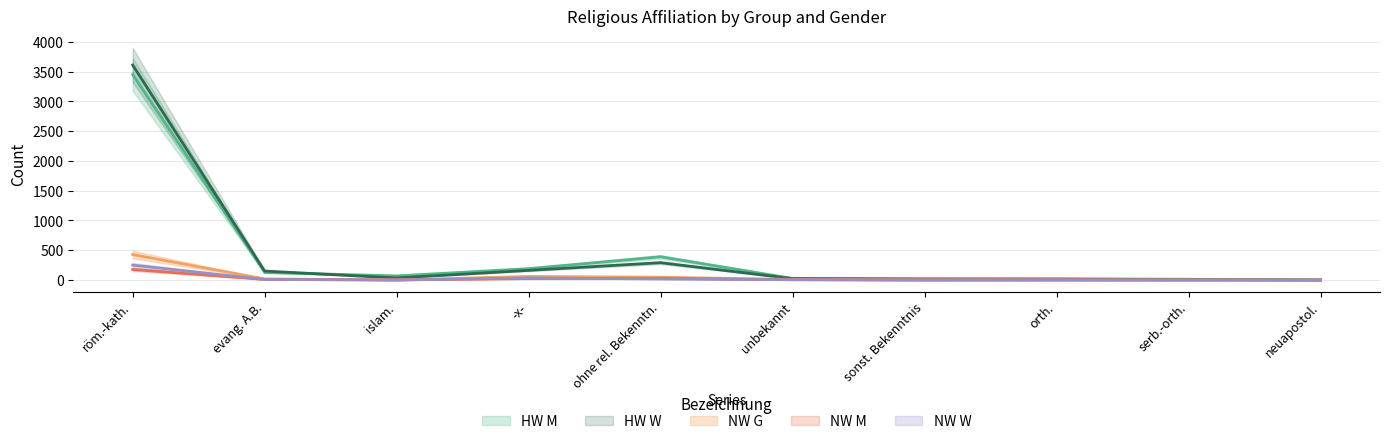

Which series changed the most between orth. and serb.-orth.?

HW M